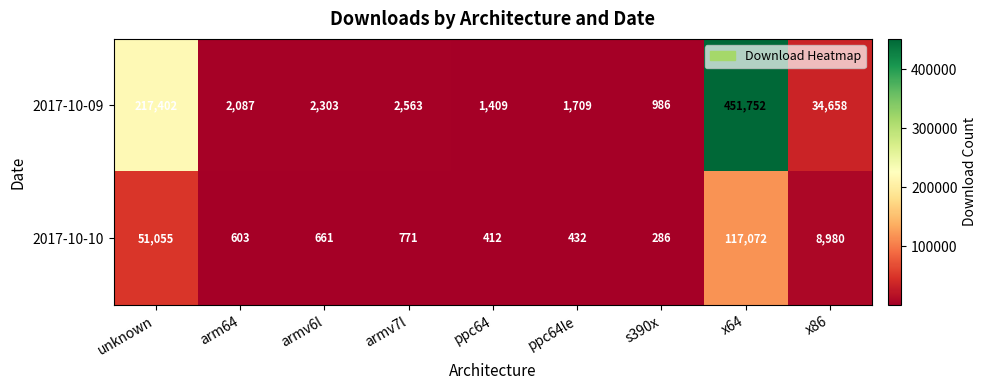

At x64, list the series in order from smallest to largest.

2017-10-10, 2017-10-09